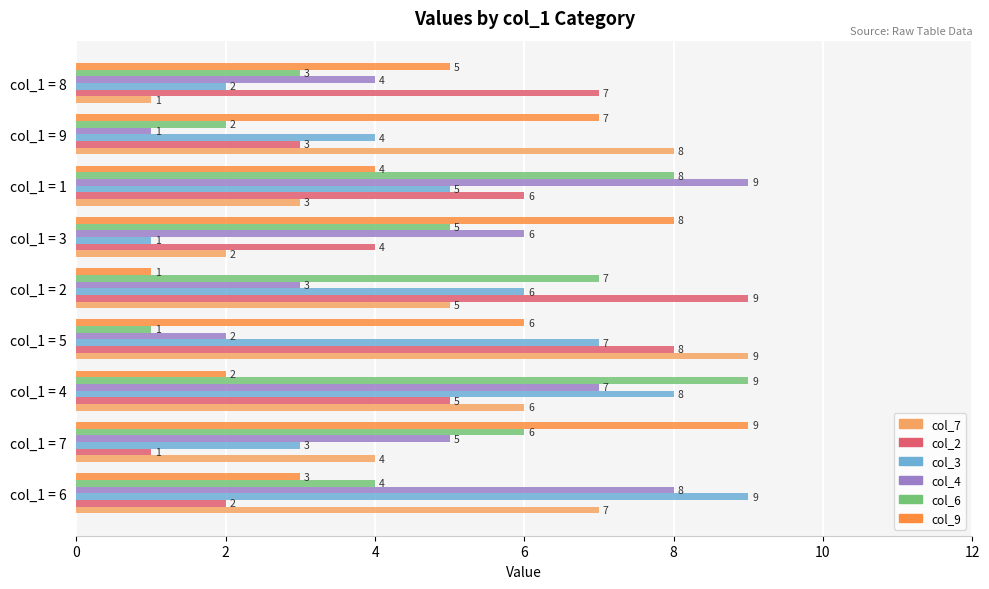

What are all the series names shown in the legend?

col_7, col_2, col_3, col_4, col_6, col_9